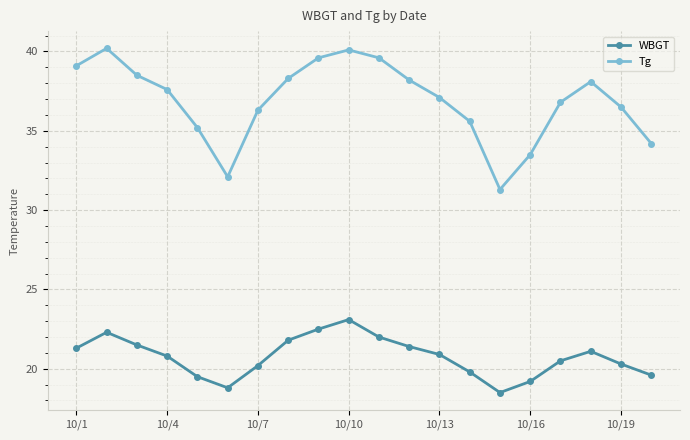

What are all the series names shown in the legend?

WBGT, Tg